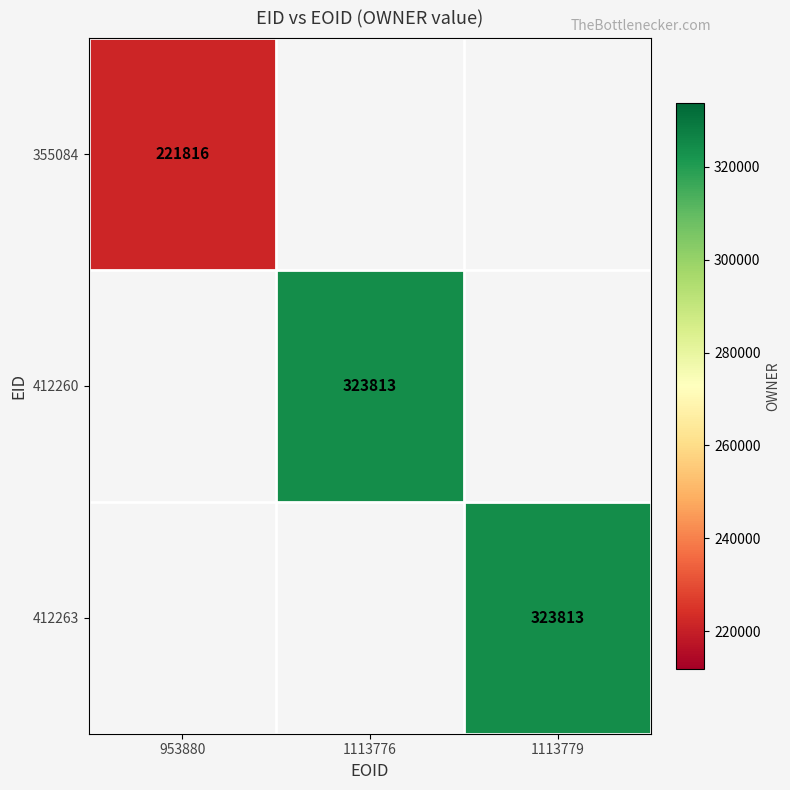

Is it true that 412260 equals 323813 at 1113776?

True